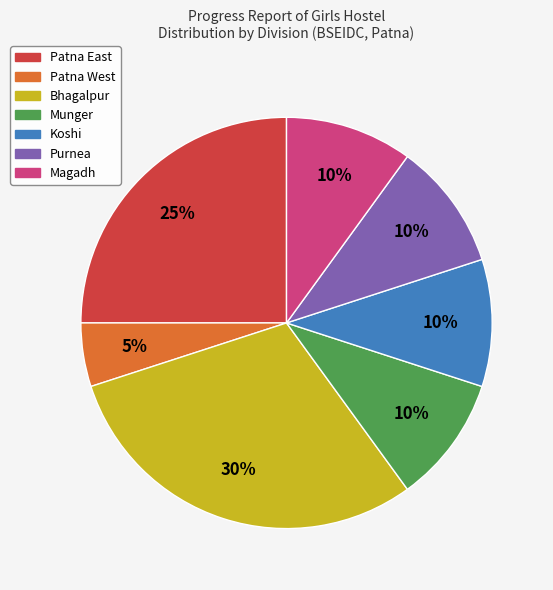

Does Munger account for over 50% of the chart?

No